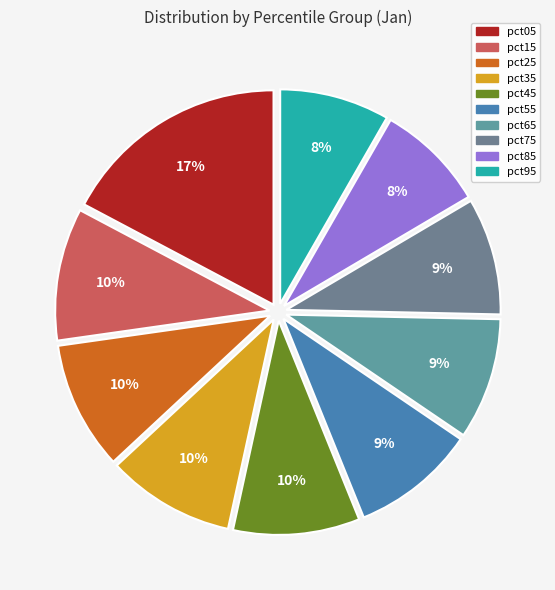

To the nearest percent, what portion does pct85 represent?

8%